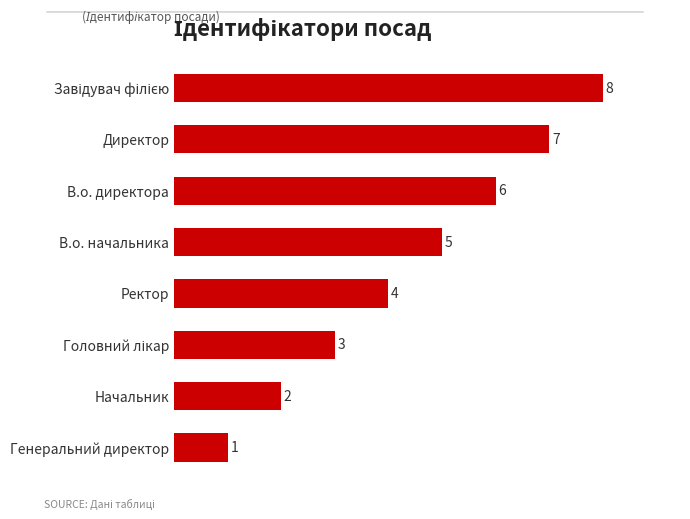

What is the difference between the maximum and minimum values?

7